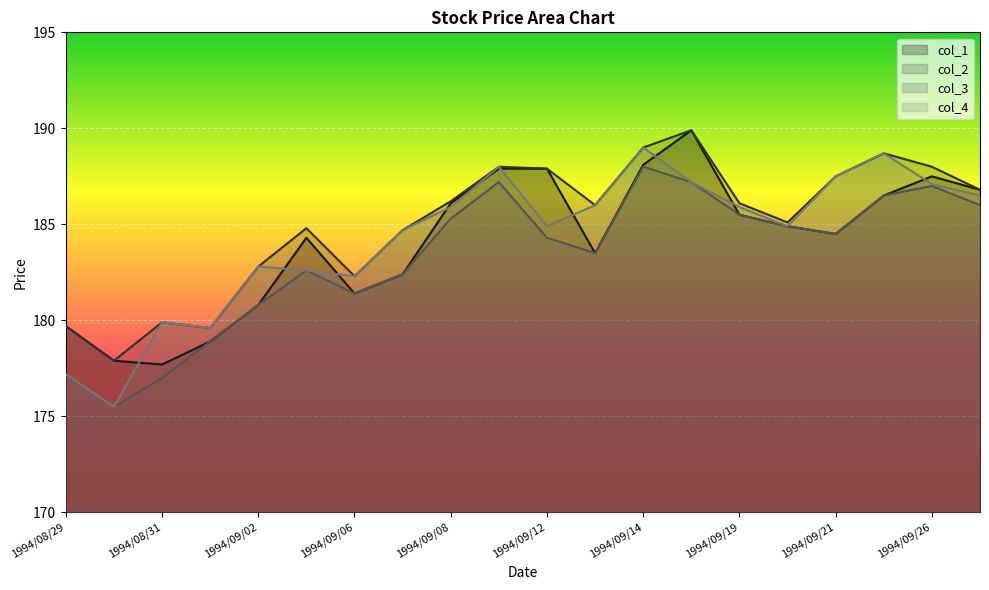

What is the total value across all series at 1994/09/20?

739.8